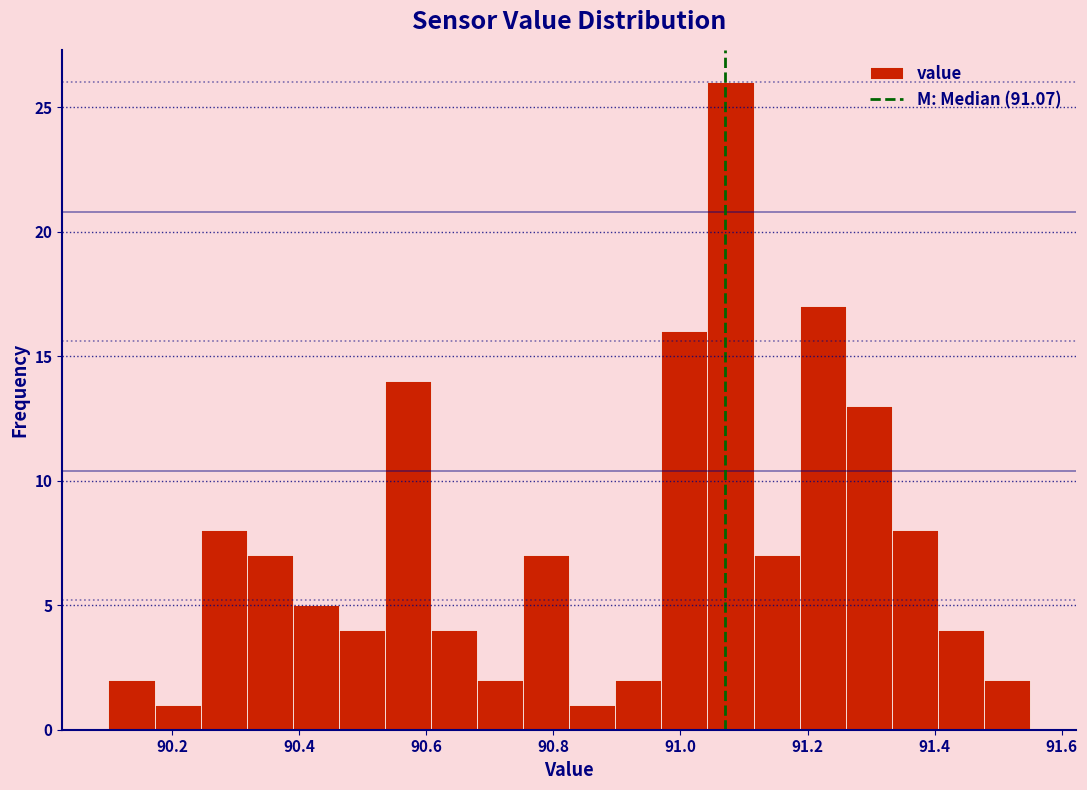

Around what value on the x-axis is the tallest bar? Give the approximate position of its centre, as read against the axis.

91.08